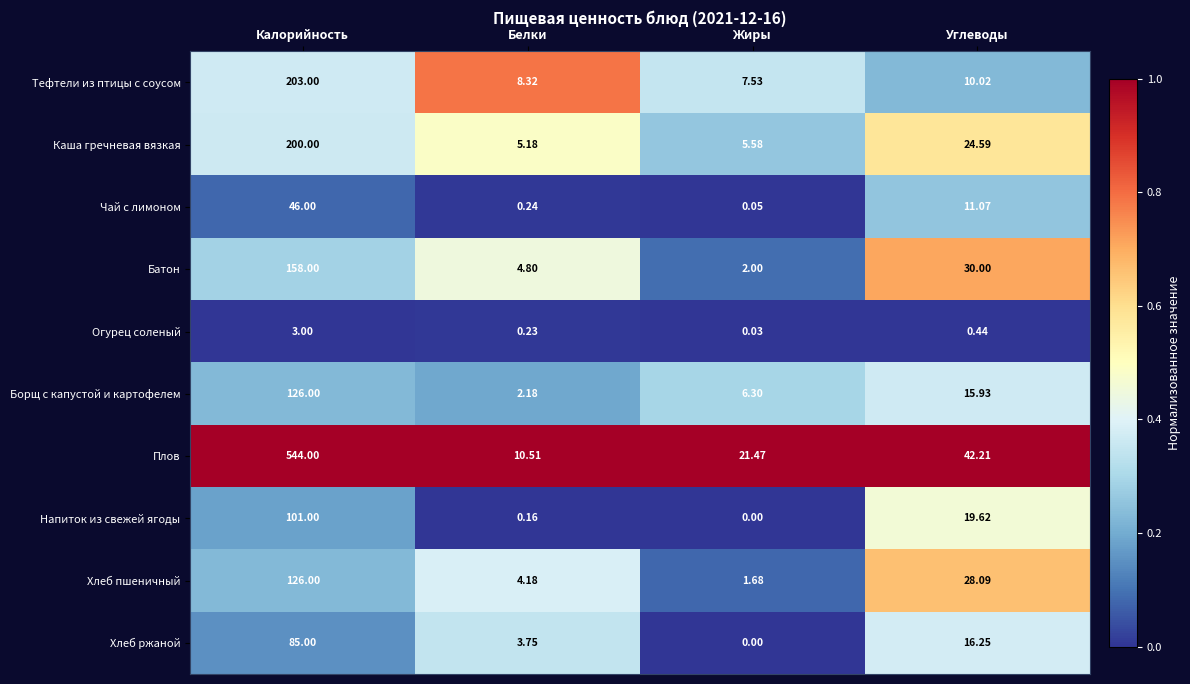

How many categories are shown in the chart?

4